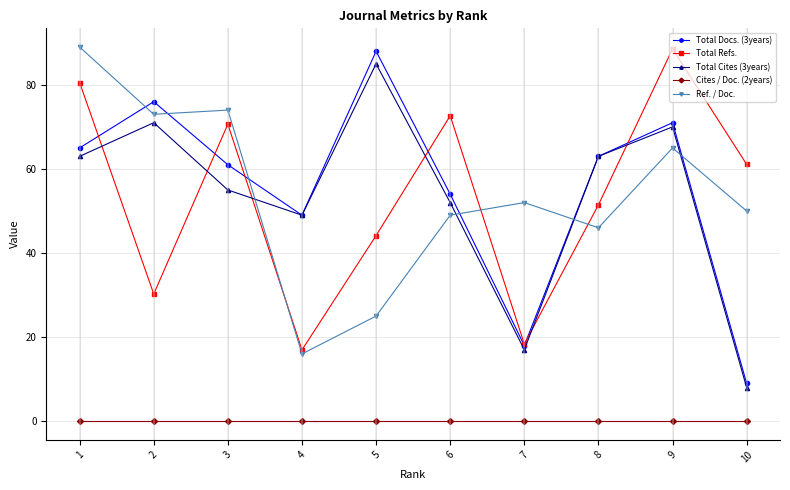

Which series ends up on top after the final intersection of Total Cites (3years) and Ref. / Doc.?

Ref. / Doc.